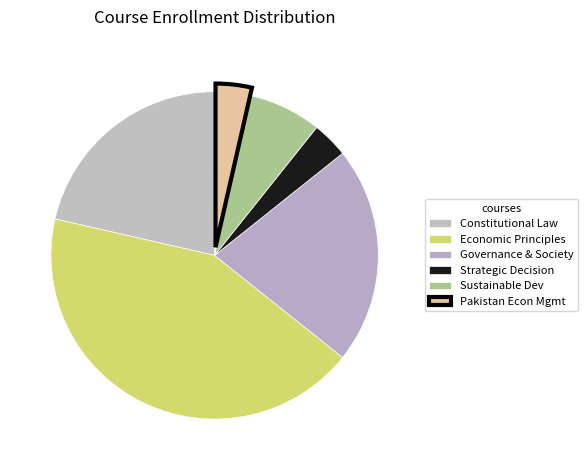

Which category has the smallest portion of the pie?

Strategic Decision Making